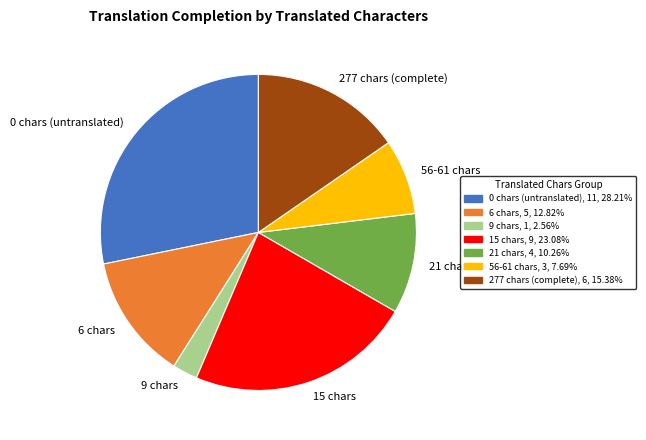

Rank the categories by value from highest to lowest.

0 chars (untranslated), 15 chars, 277 chars (complete), 6 chars, 21 chars, 56-61 chars, 9 chars